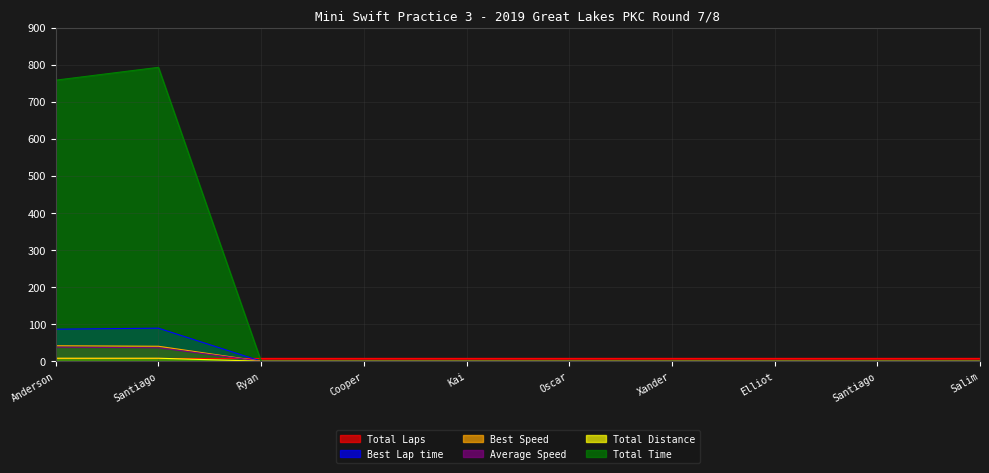

What is the difference between the second highest and second lowest values in the Total Time series?

758.8